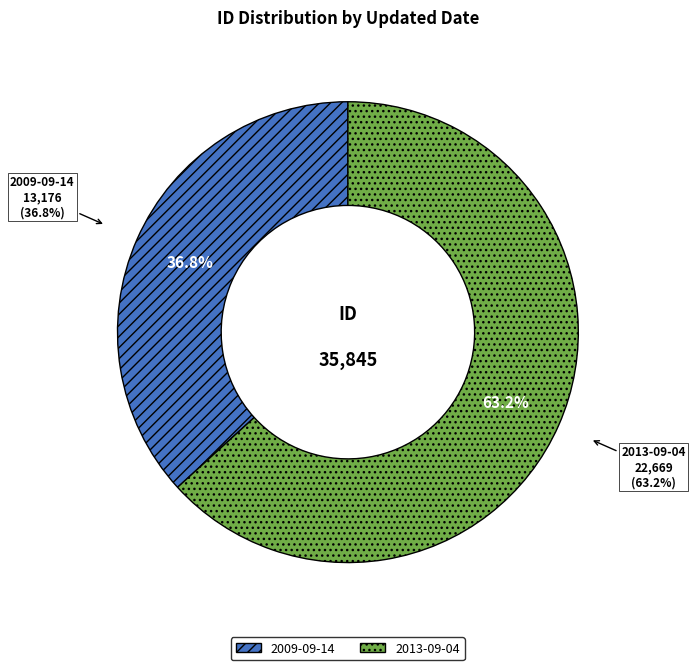

True or false: 2009-09-14 accounts for 29% of the total.

False